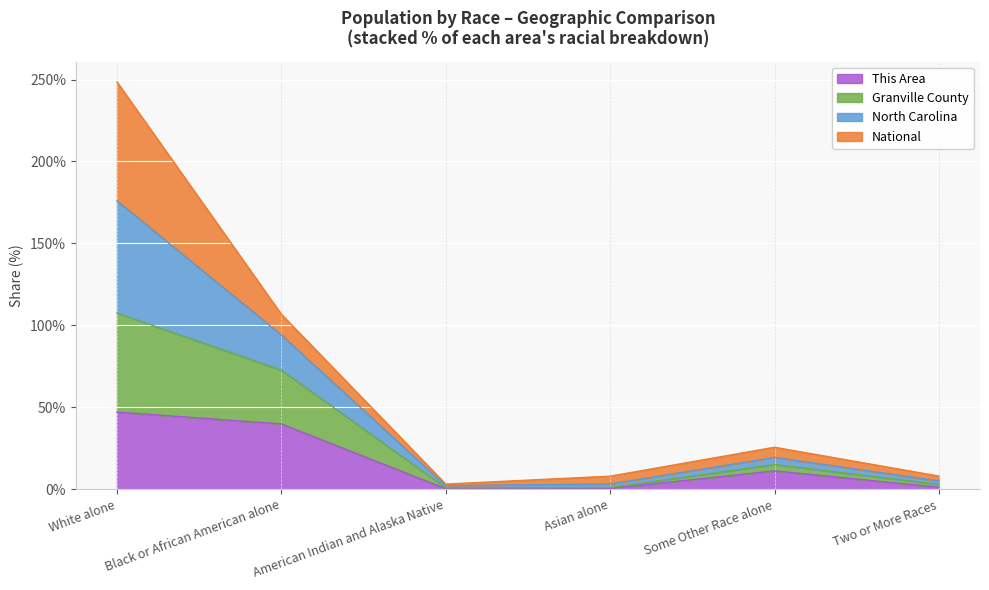

At which category is the sum across all series the highest?

White alone